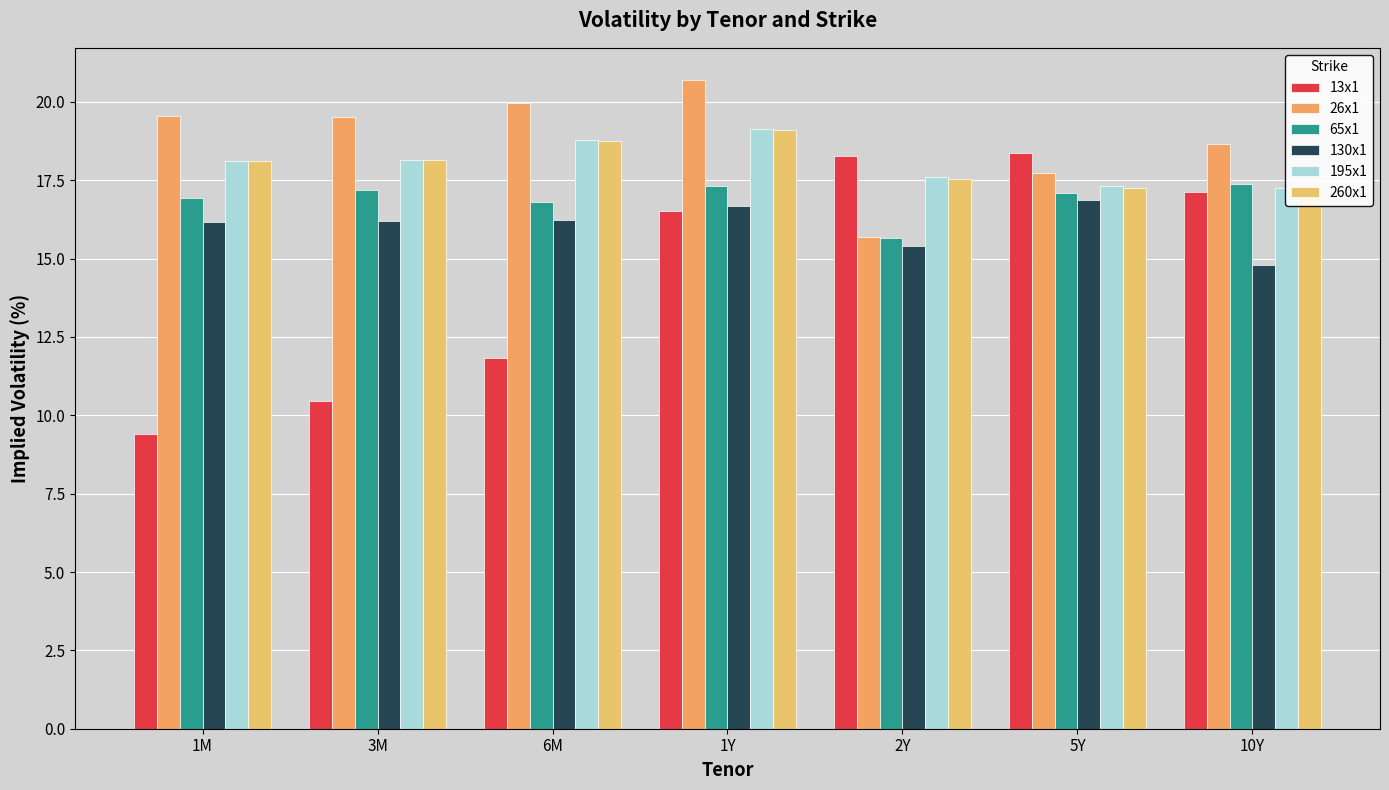

What is the sum of all 65x1 values?

118.4